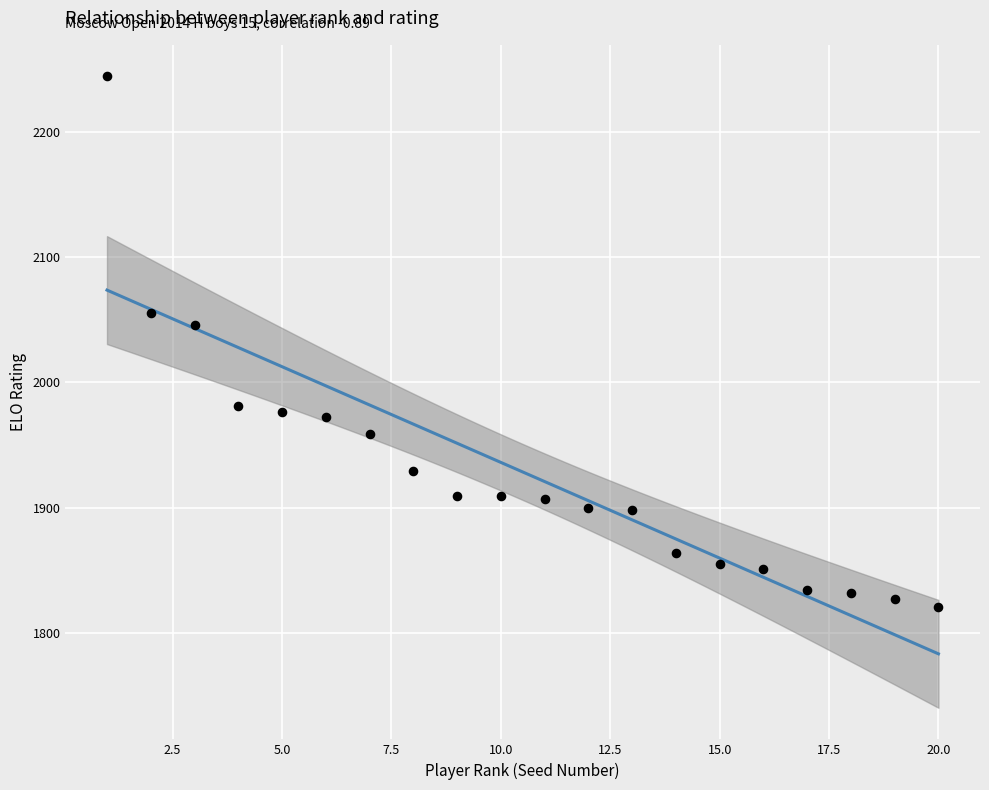

What is the range of Y values (max minus min)?

423